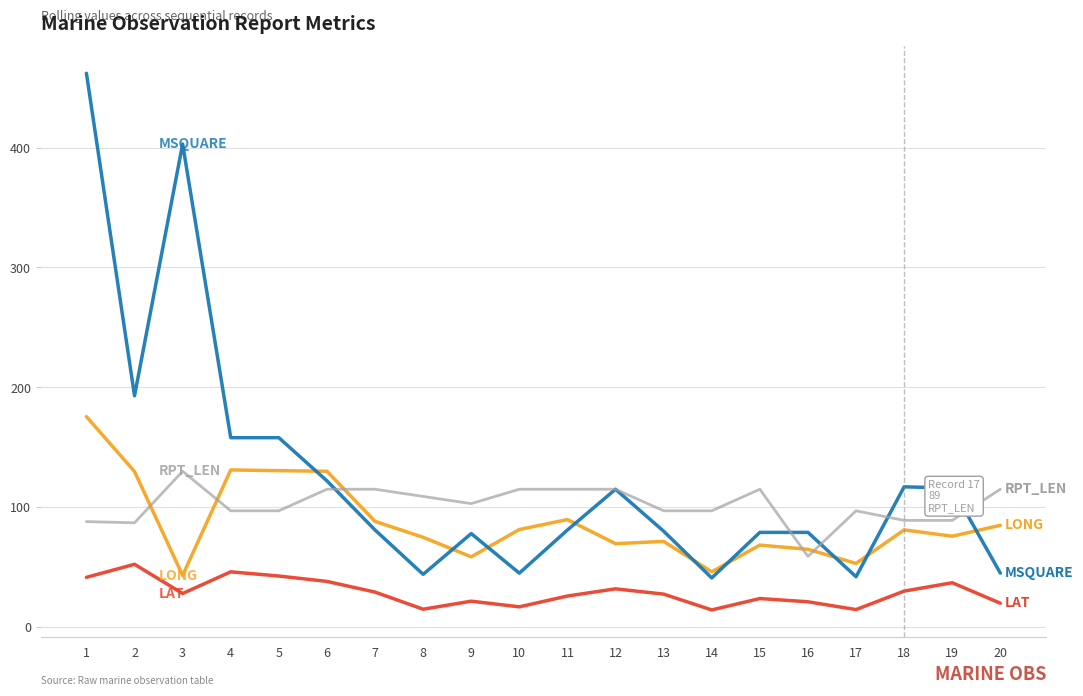

What is the smallest value displayed?

14.3